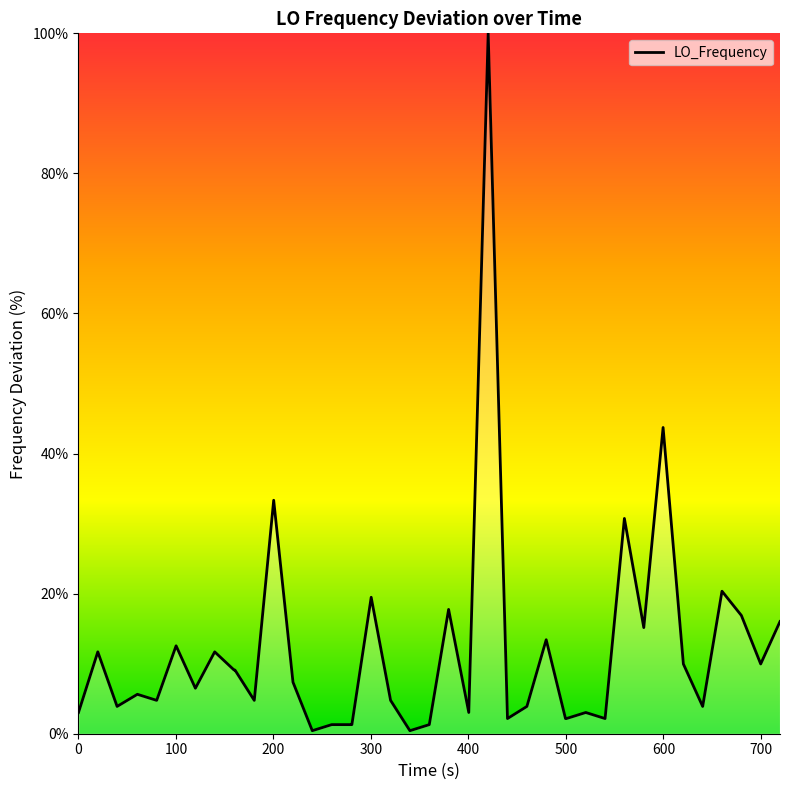

What is the difference between the maximum and minimum values?

99.6